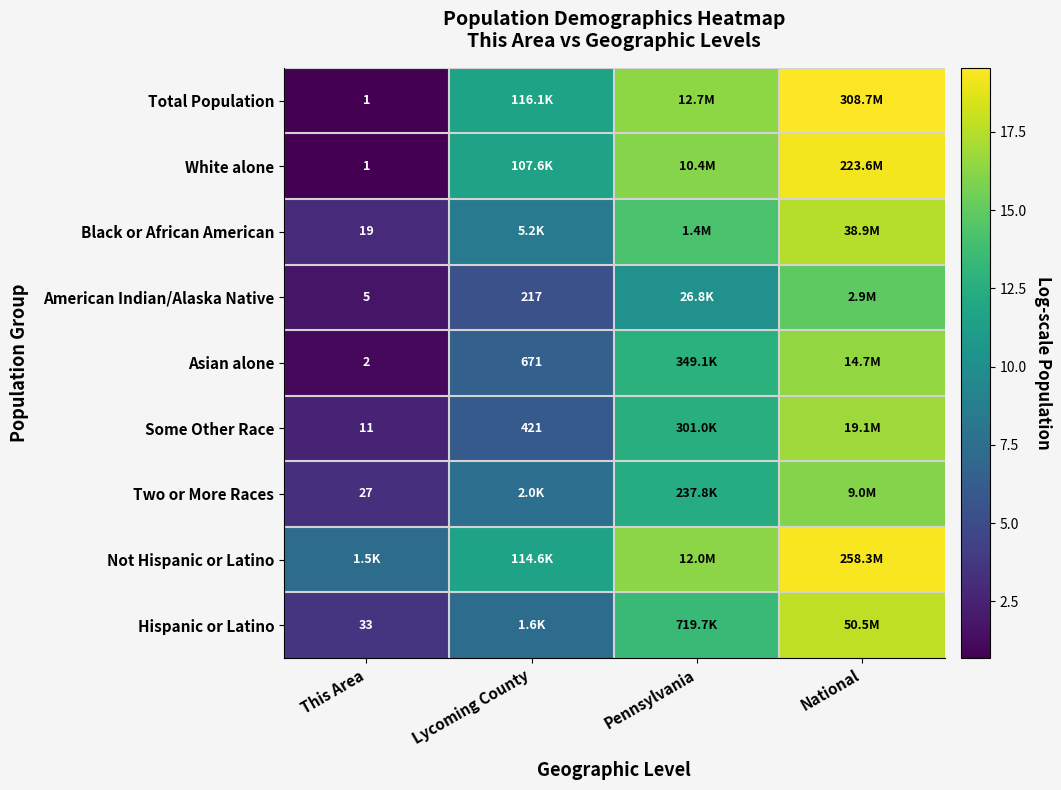

How many distinct data groups are displayed?

9